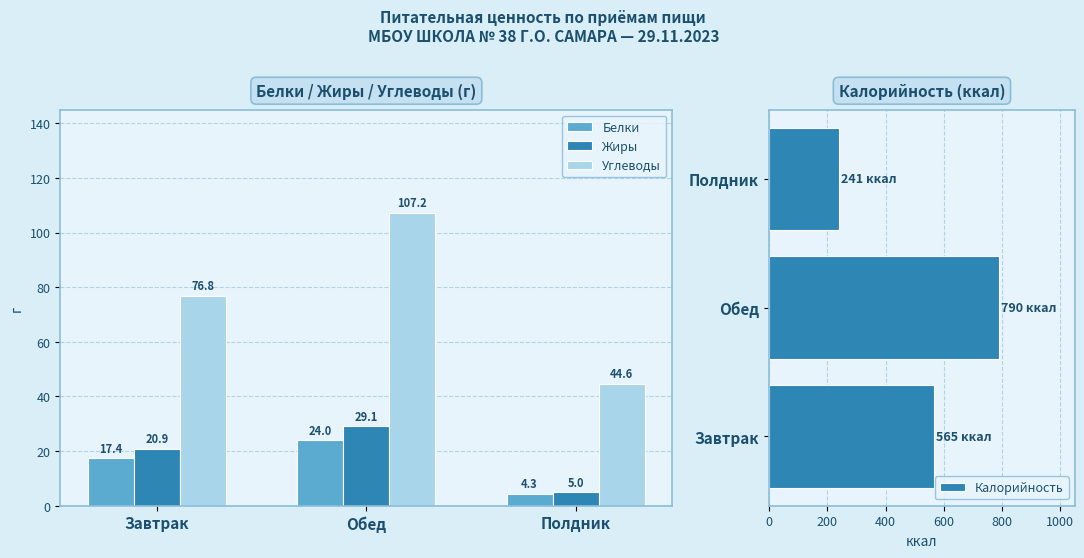

At which label is Белки closest to 14?

Завтрак